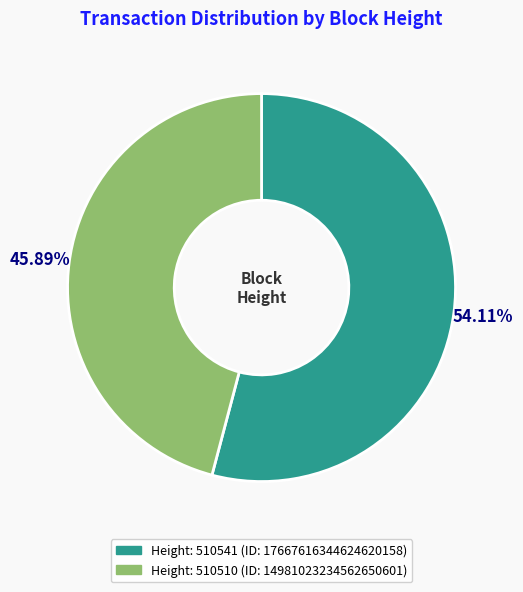

Is there a majority slice in this chart?

Yes